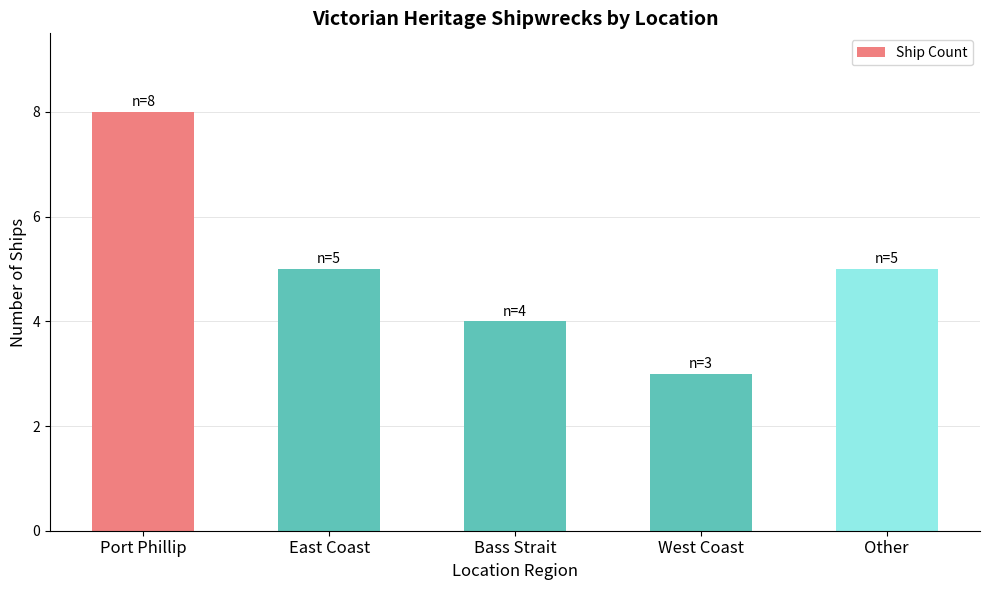

What is the average value?

5